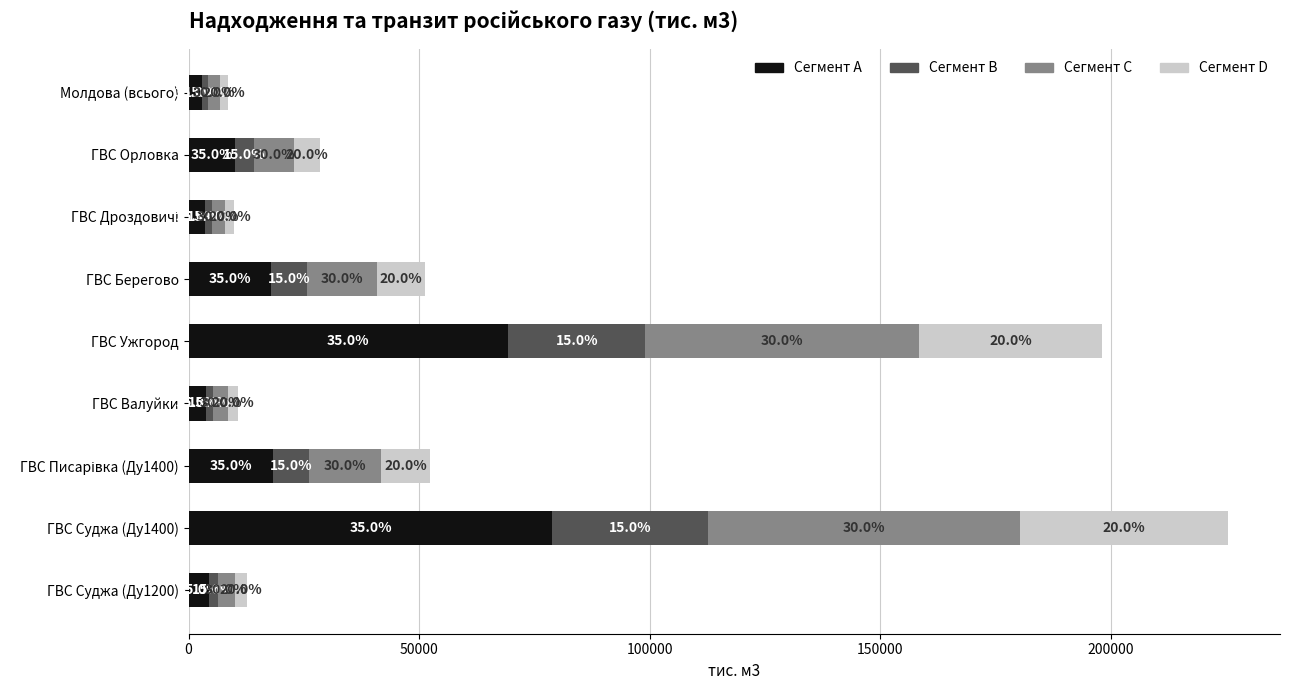

What are all the series names shown in the legend?

Сегмент A, Сегмент B, Сегмент C, Сегмент D